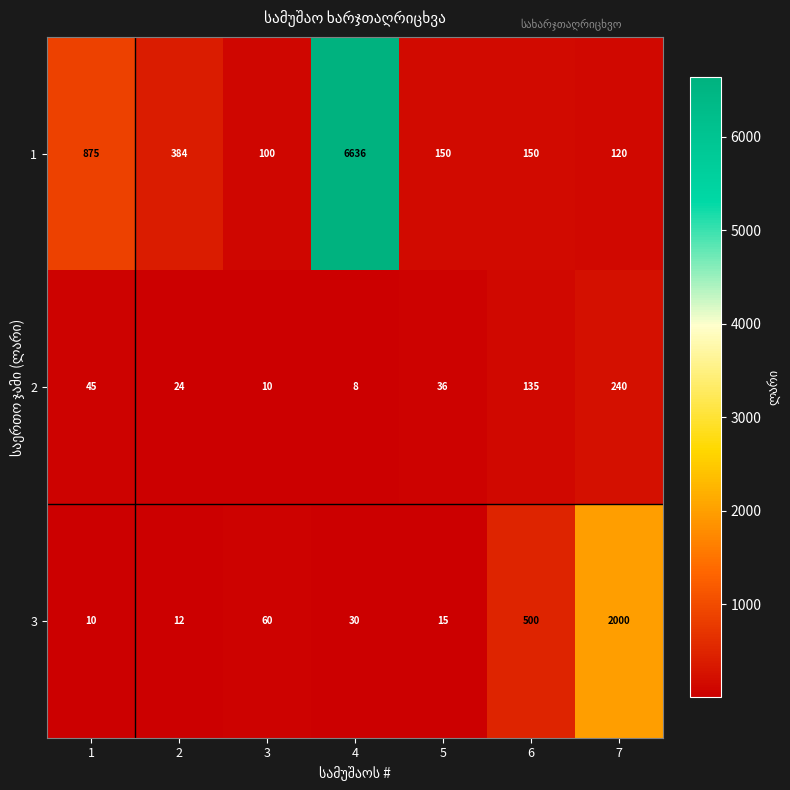

At which category does the chart reach its minimum across all series?

4